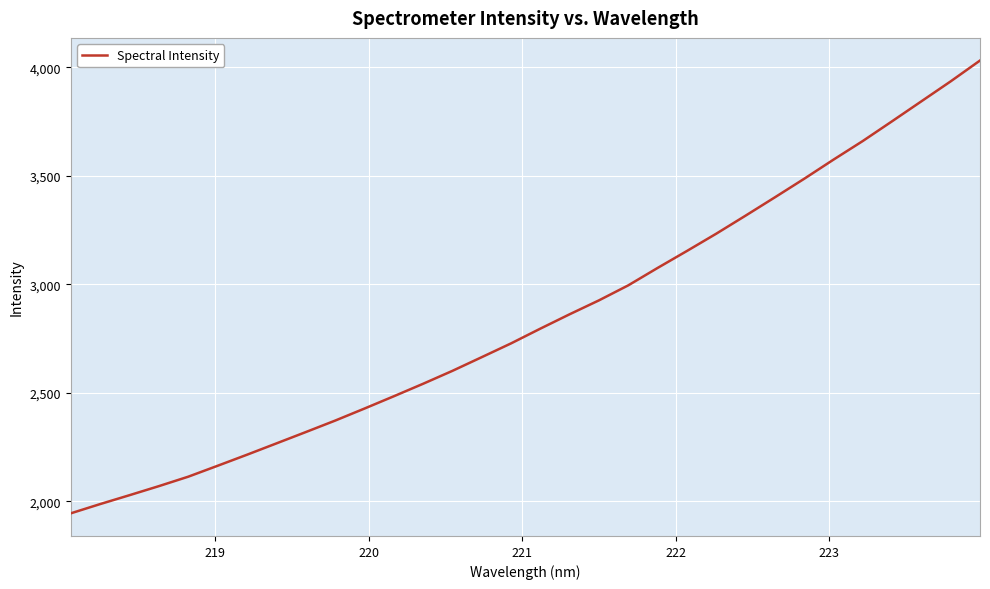

What is the difference between the maximum and minimum values?

2086.7